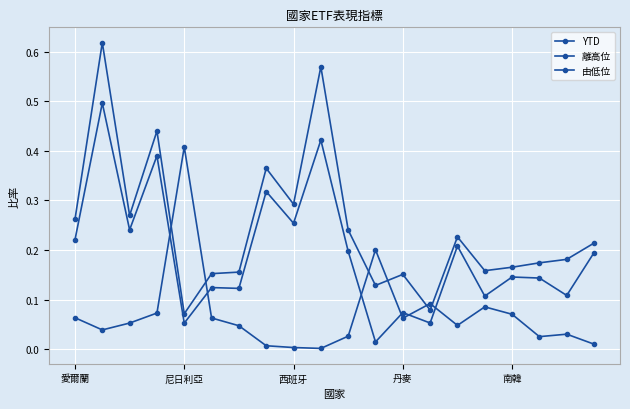

How many series are shown in this chart?

3